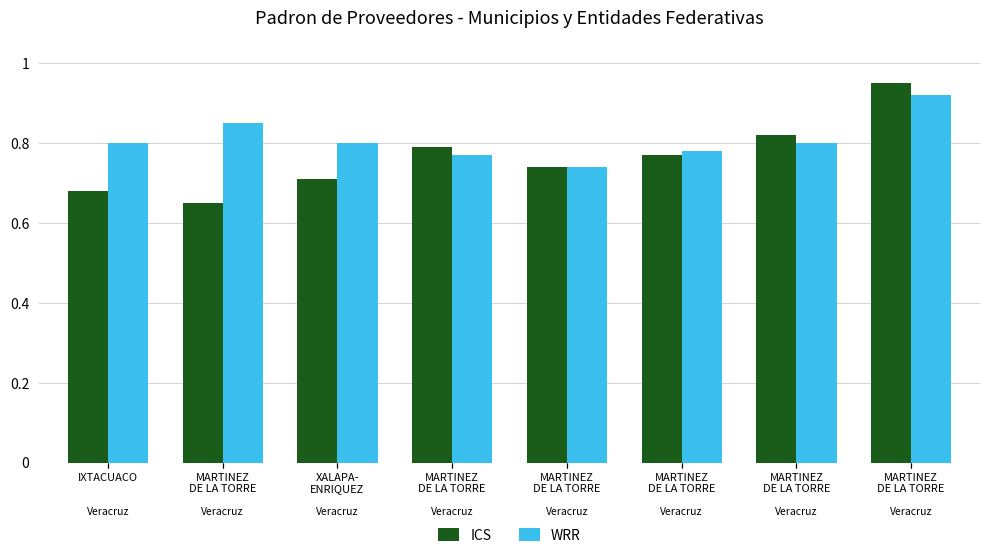

Read the ICS value at XALAPA-
ENRIQUEZ.

0.7